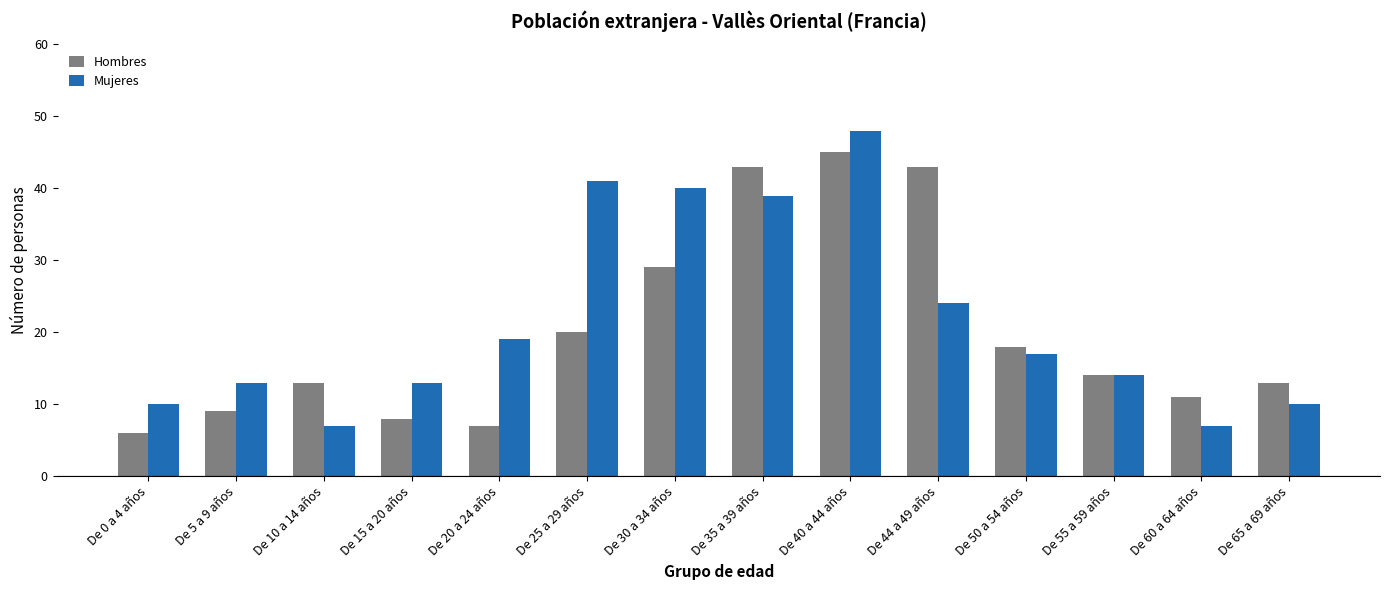

Which series has the largest total across all categories?

Mujeres